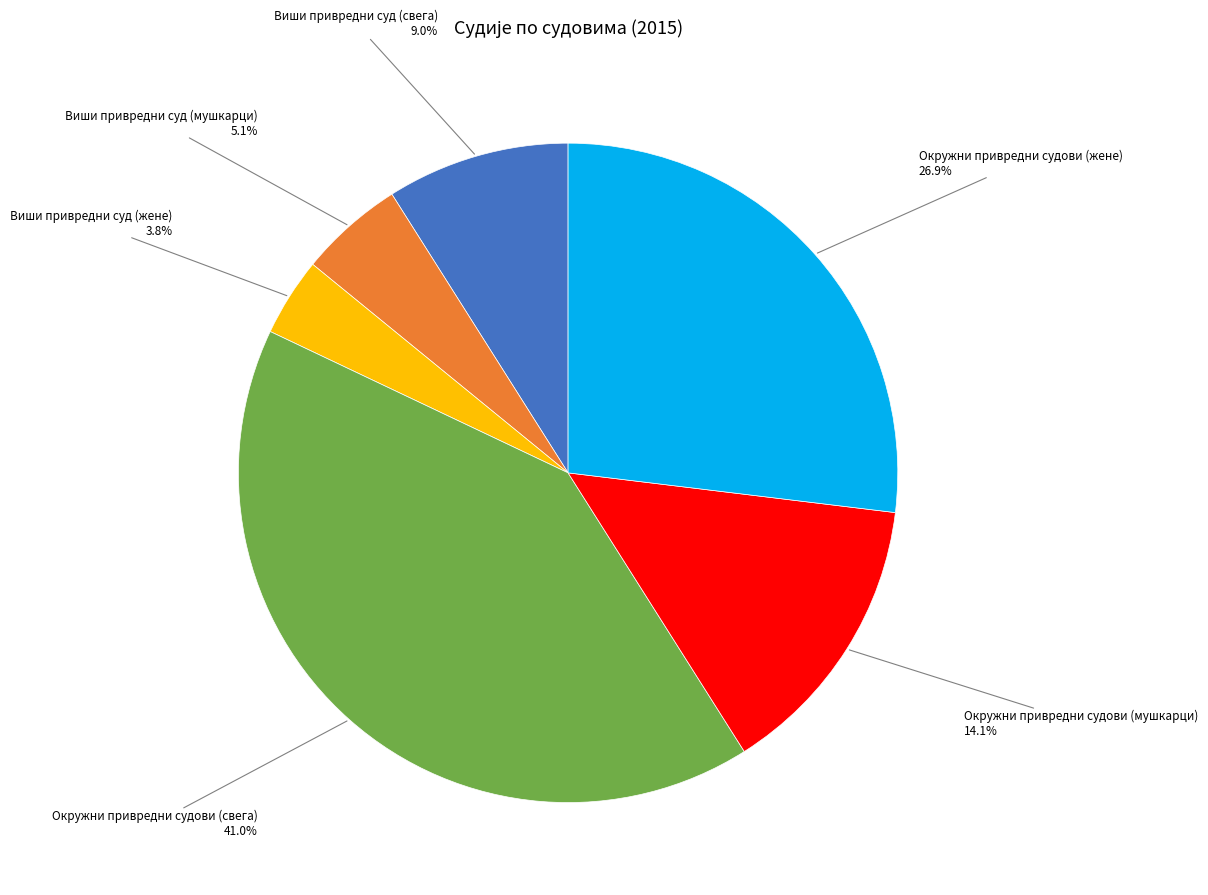

To the nearest percent, what is the average slice percentage?

17%